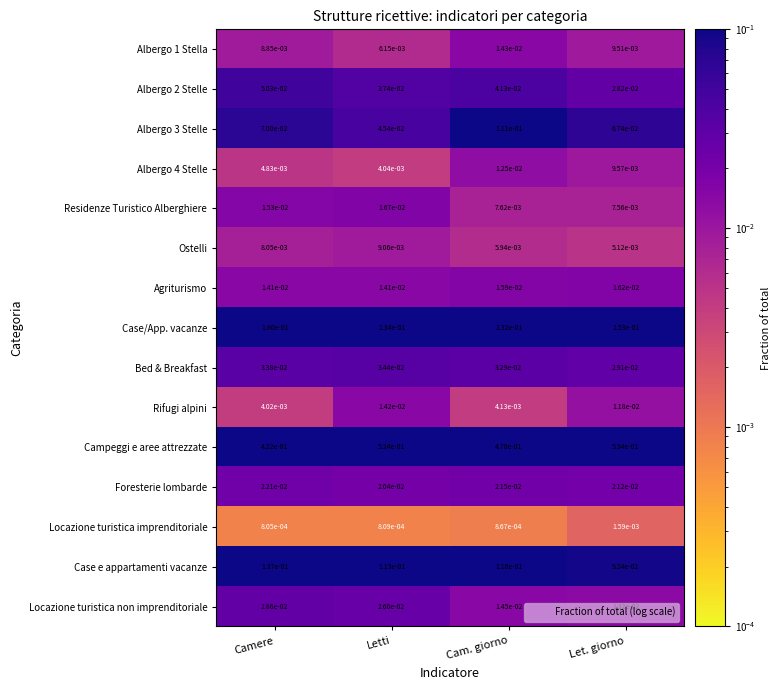

Which series has the widest spread of values?

Campeggi e aree attrezzate